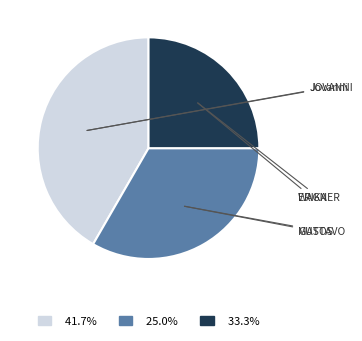

Does any single category account for the majority?

No